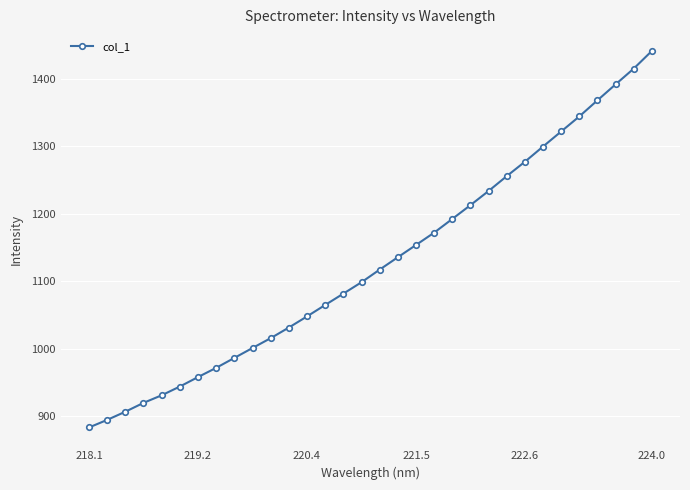

What is the greatest value displayed?

1441.7